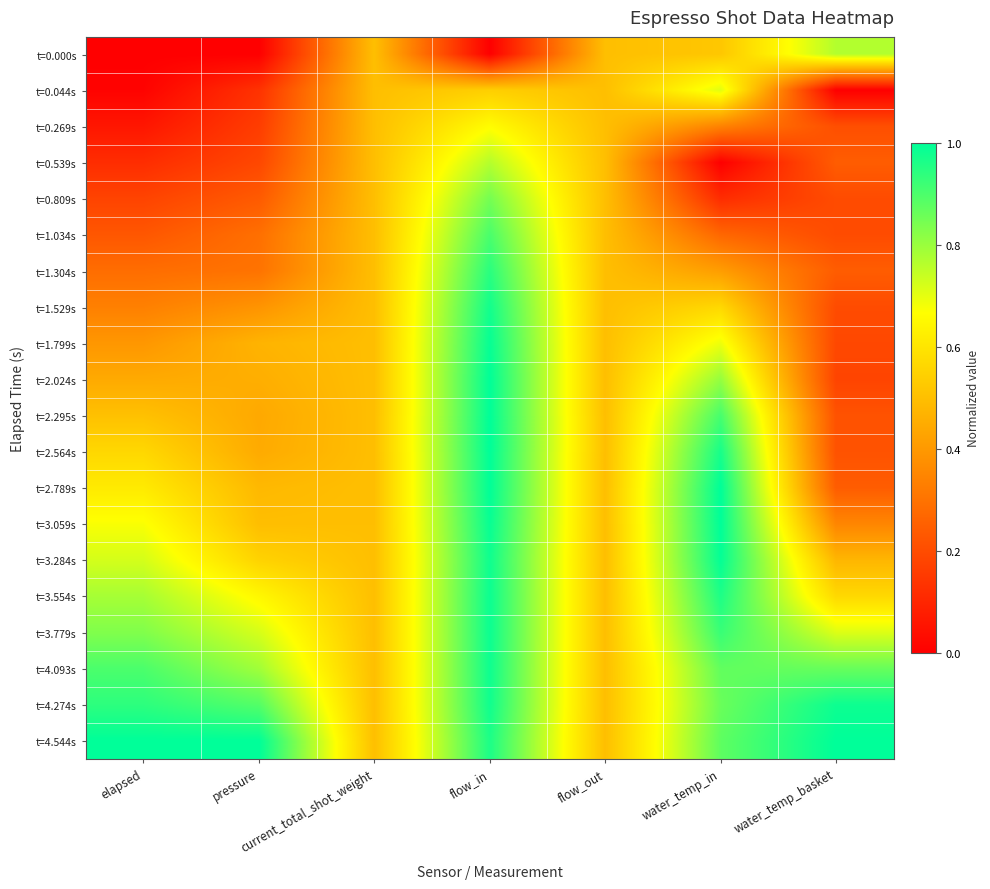

At which category is the sum across all series the highest?

flow_in